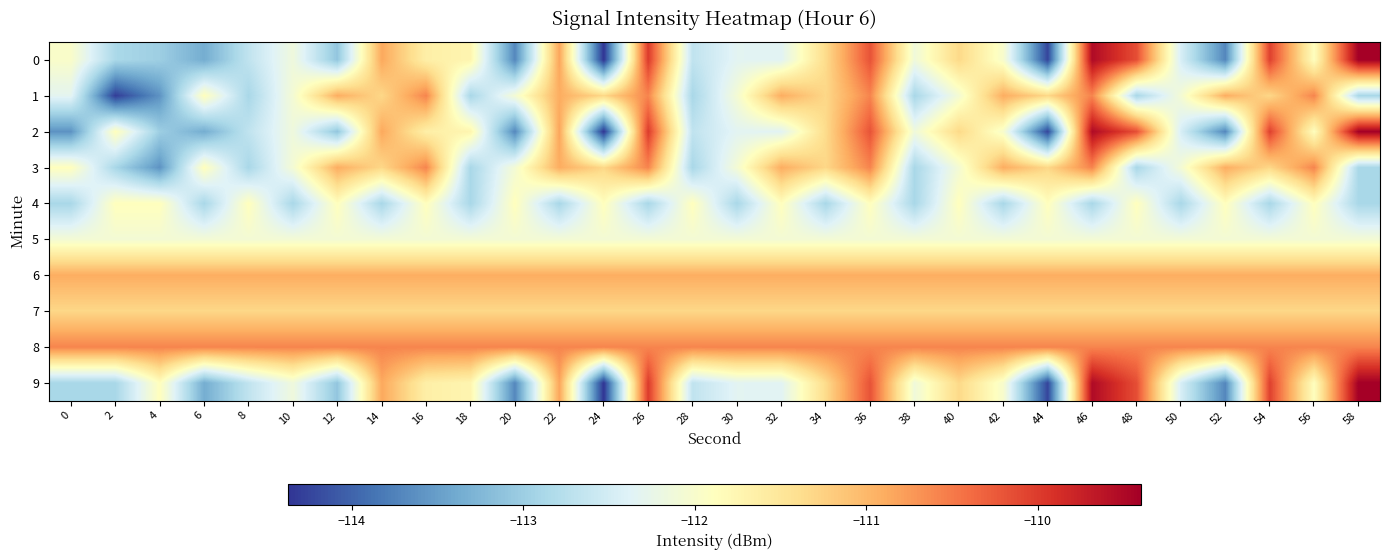

Rank the series at 58 from lowest to highest value.

1, 3, 4, 5, 7, 6, 8, 0, 2, 9